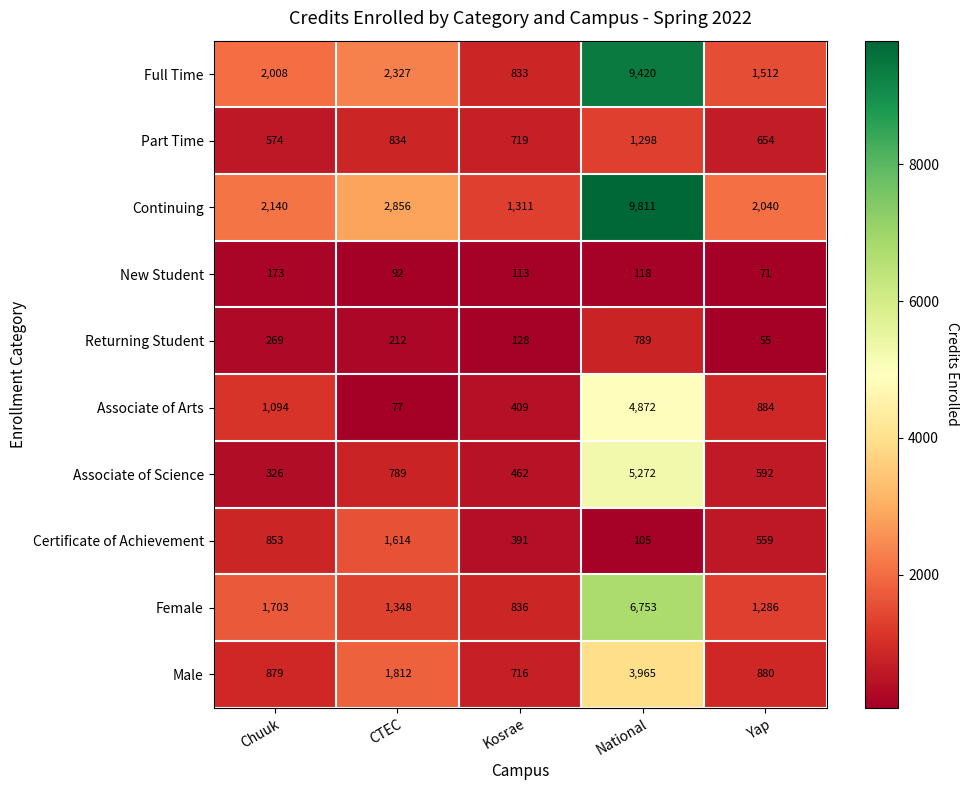

What is the difference between the highest and lowest values at CTEC?

2779